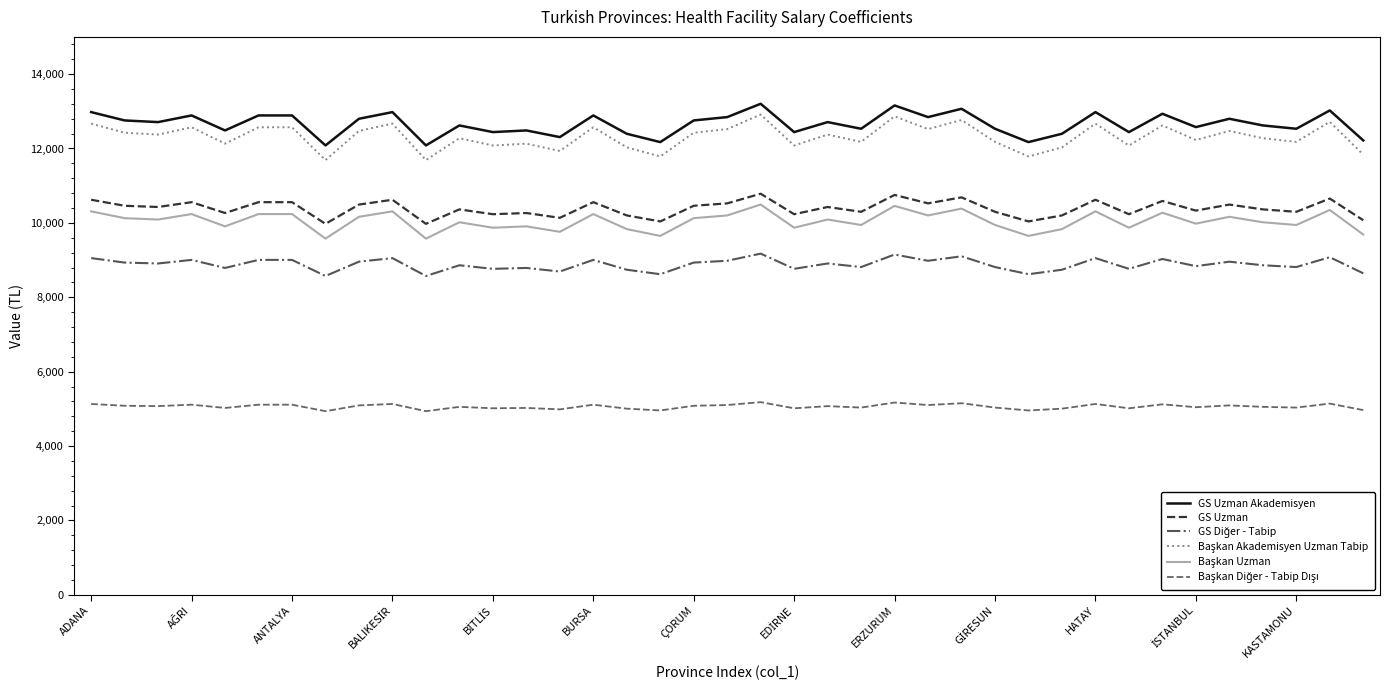

What is the minimum value shown in the chart?

4937.6